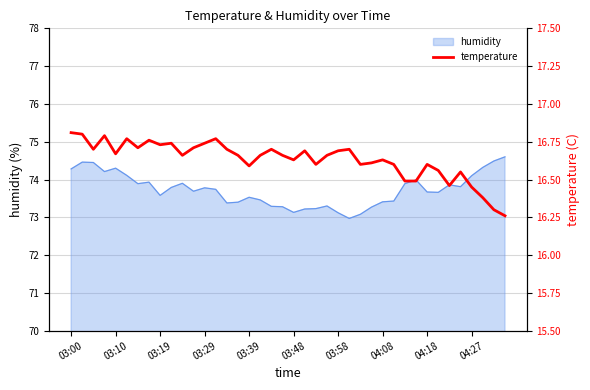

What is the minimum value for humidity?

73.0